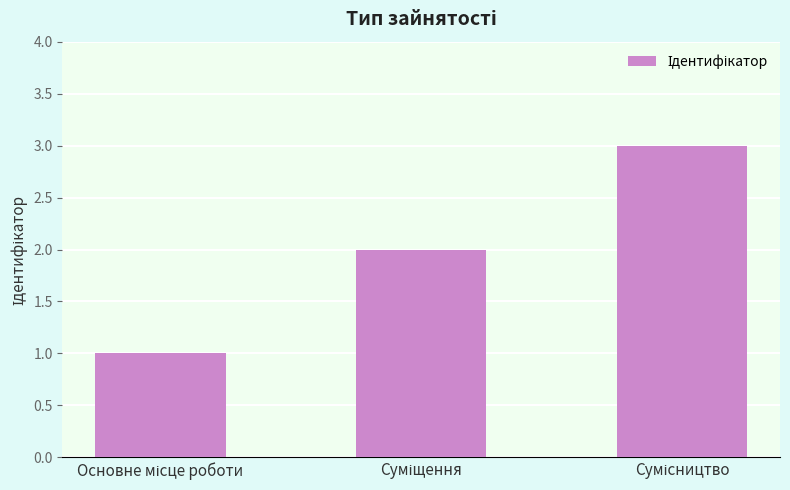

What is the sum of all values?

6